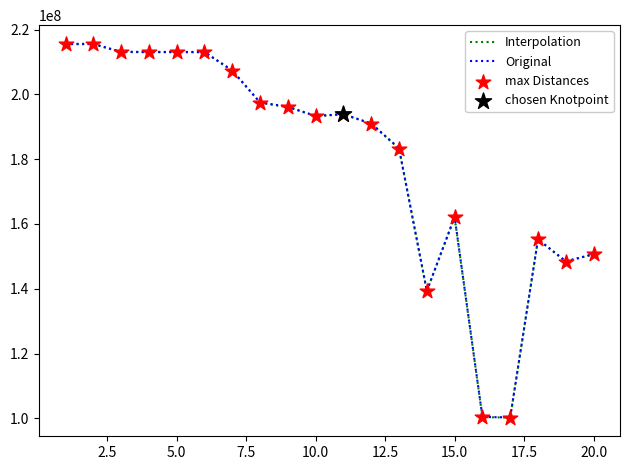

Between 6 and 3, which is larger?

3